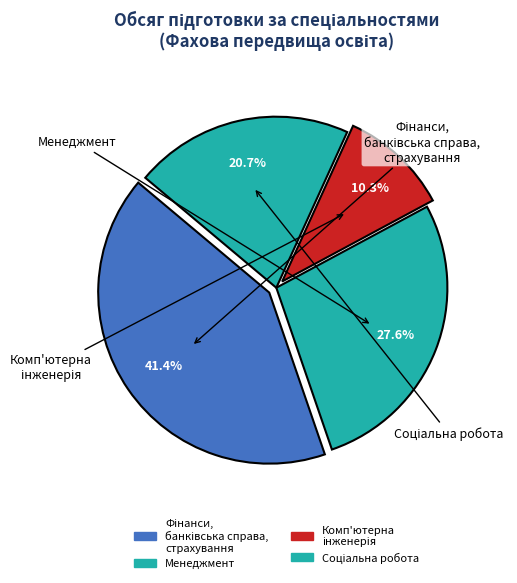

What percentage is the Фінанси, банківська справа, страхування slice, to the nearest percent?

41%